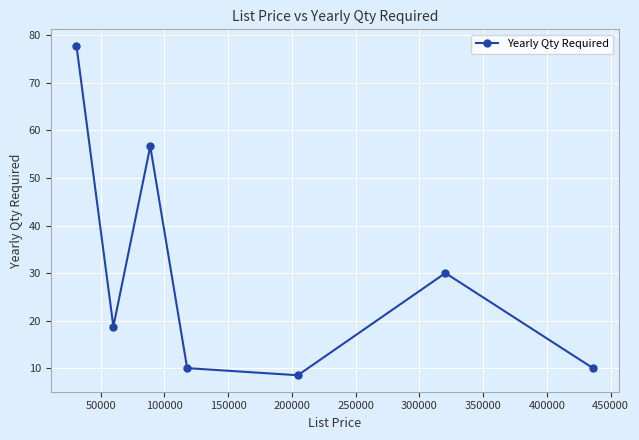

What is the minimum value shown in the chart?

8.5